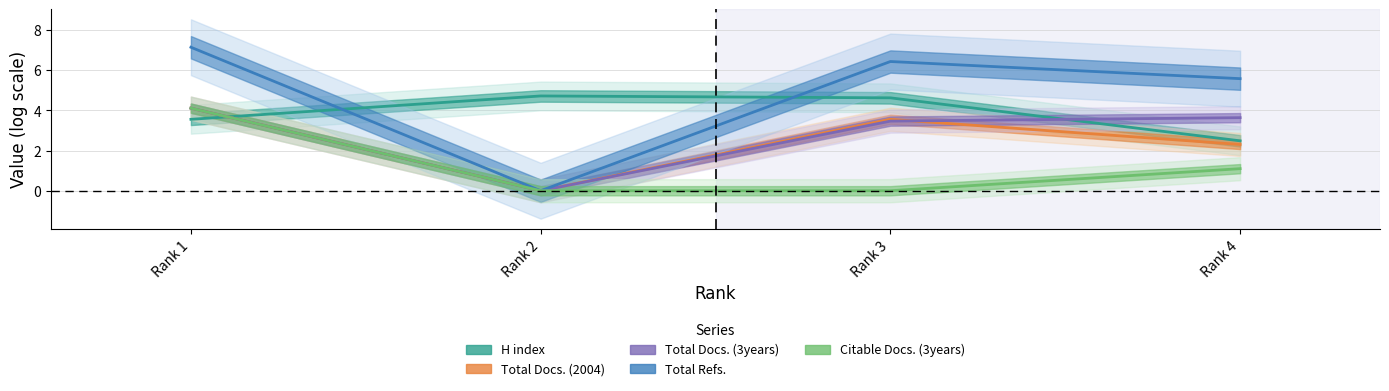

How many categories are shown in the chart?

4